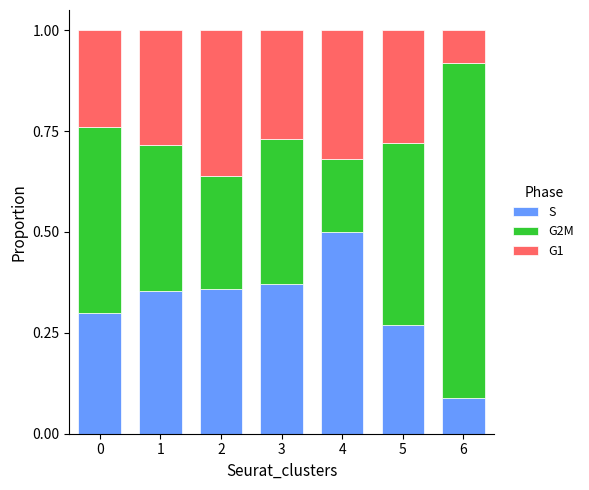

What is the sum of the S values at 0 and 2?

0.7